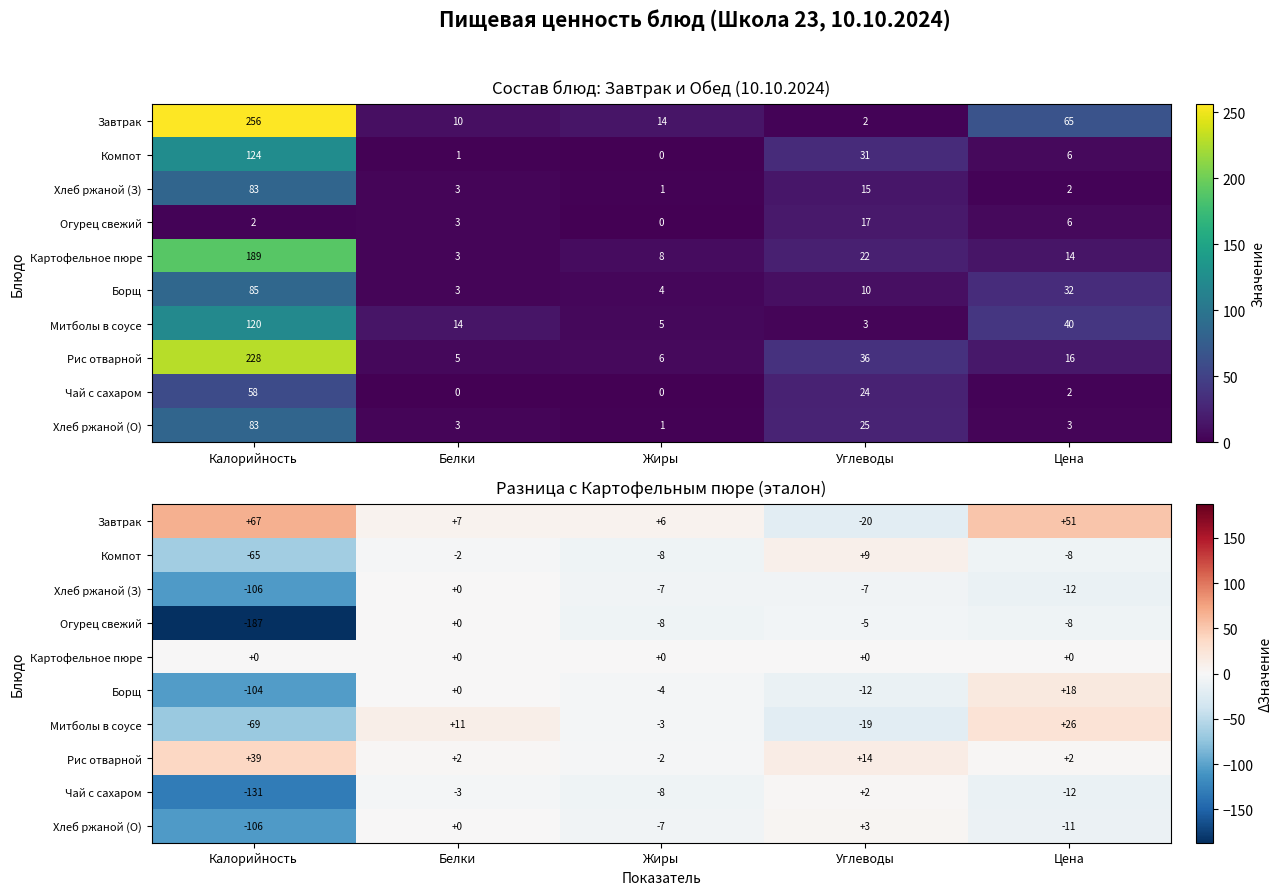

What is the spread (max minus min) of values at Жиры?

14.0